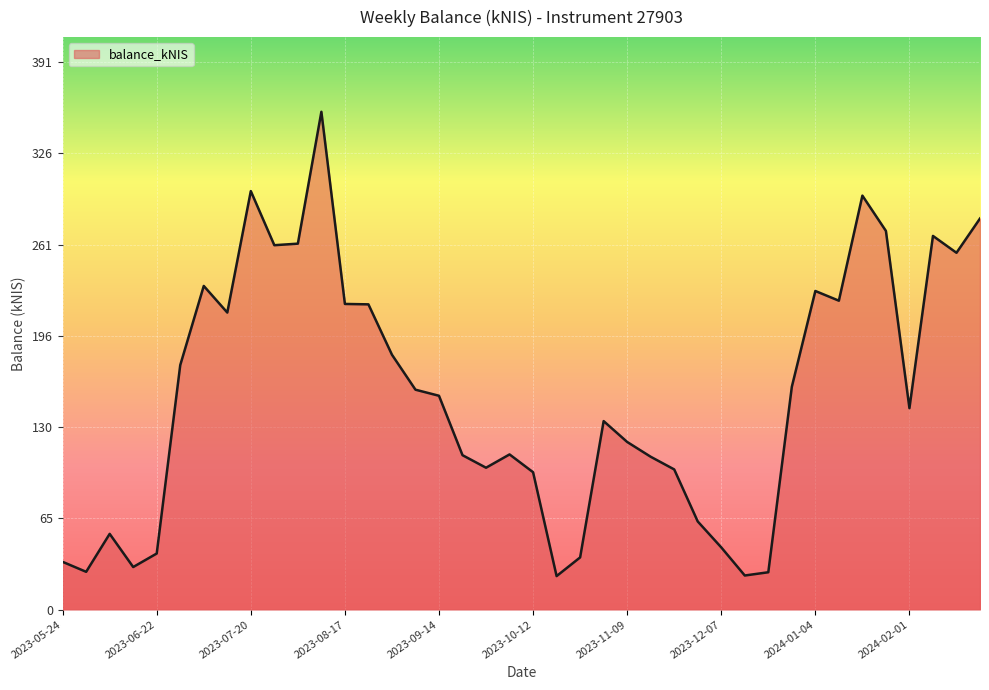

What is the minimum value shown in the chart?

23.9